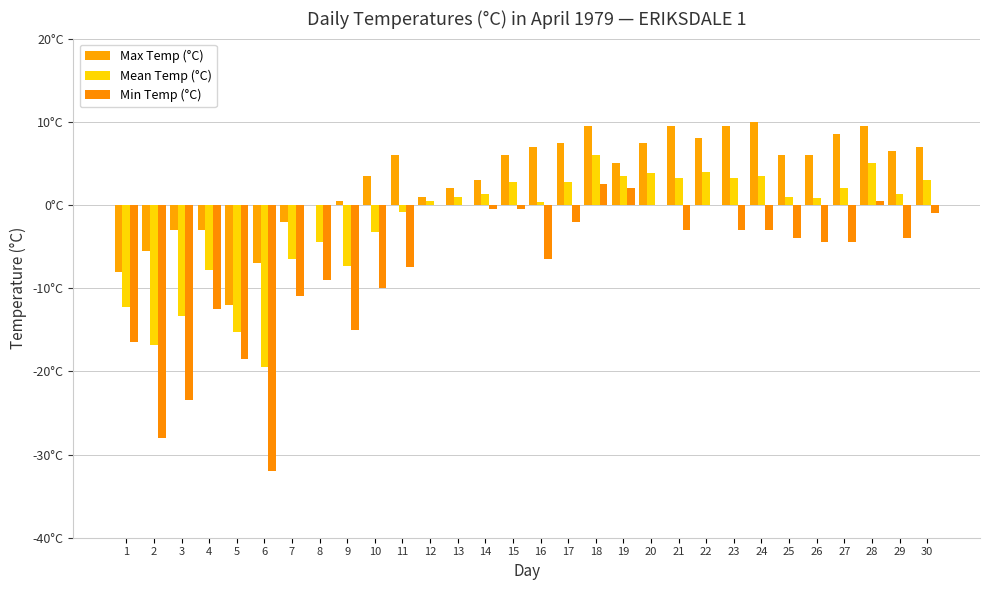

Which category has the lowest value across all series?

6